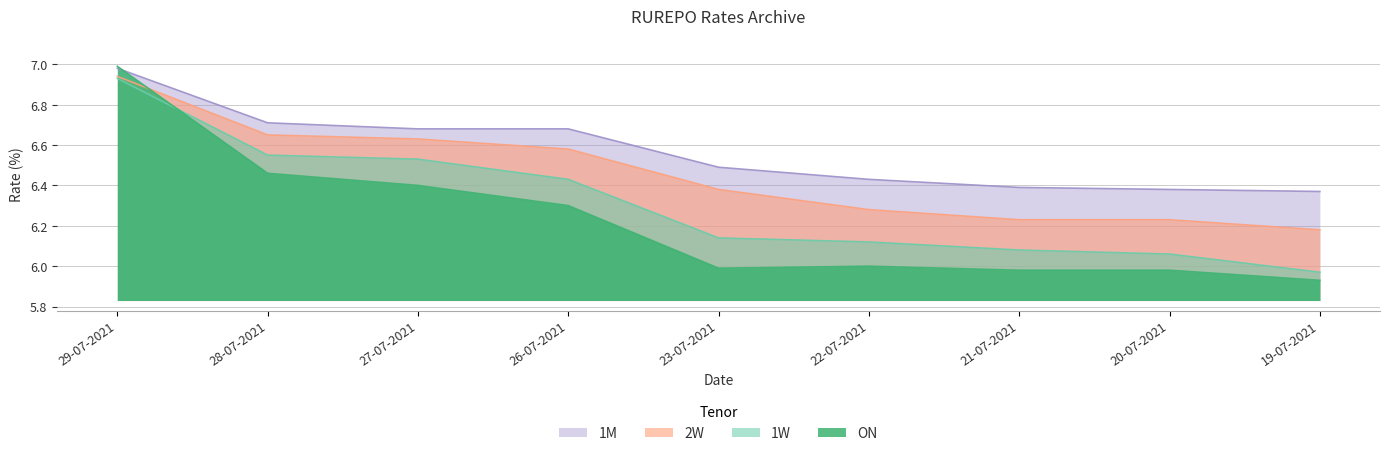

What is the difference between the second highest and second lowest values in the ON series?

0.5